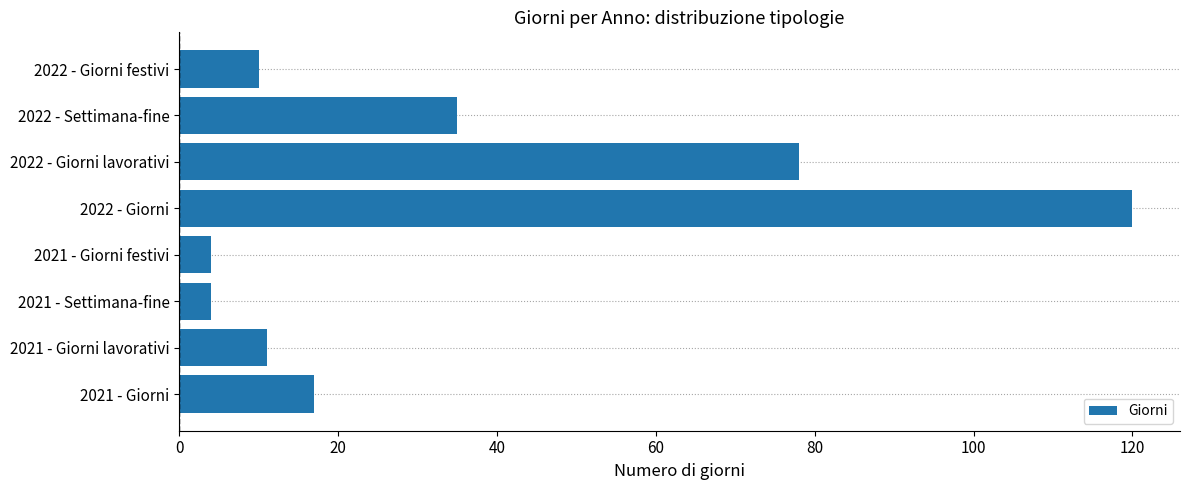

Approximately how many times larger is the value at 2022 - Giorni festivi compared to 2022 - Settimana-fine?

0.3